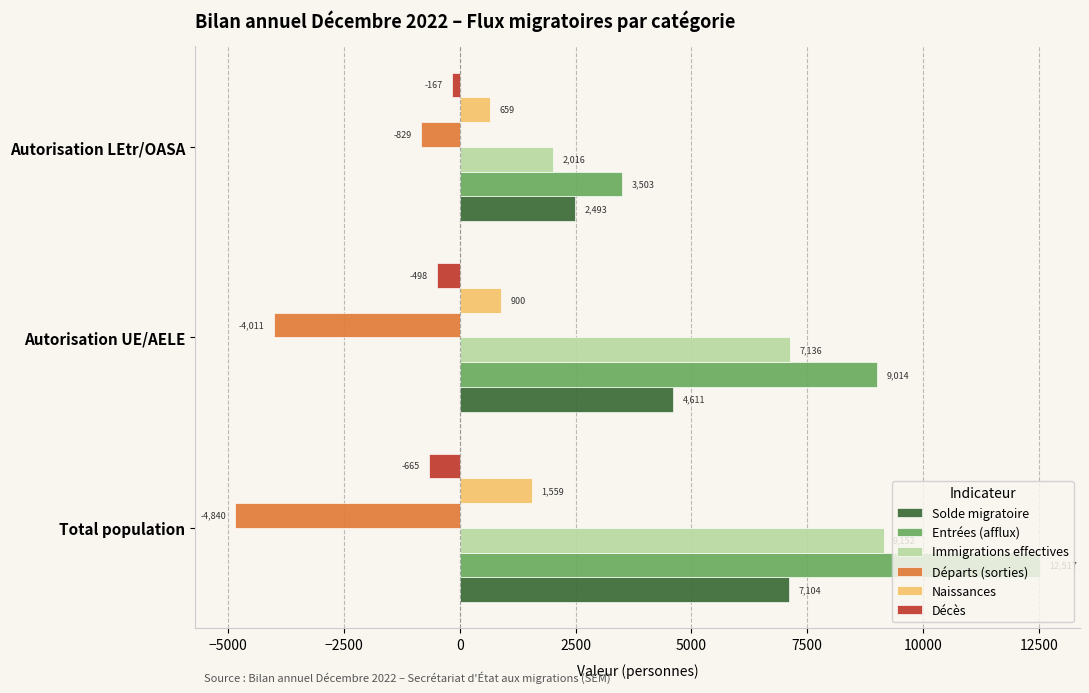

How many values in the Départs (sorties) series are below -4011?

1